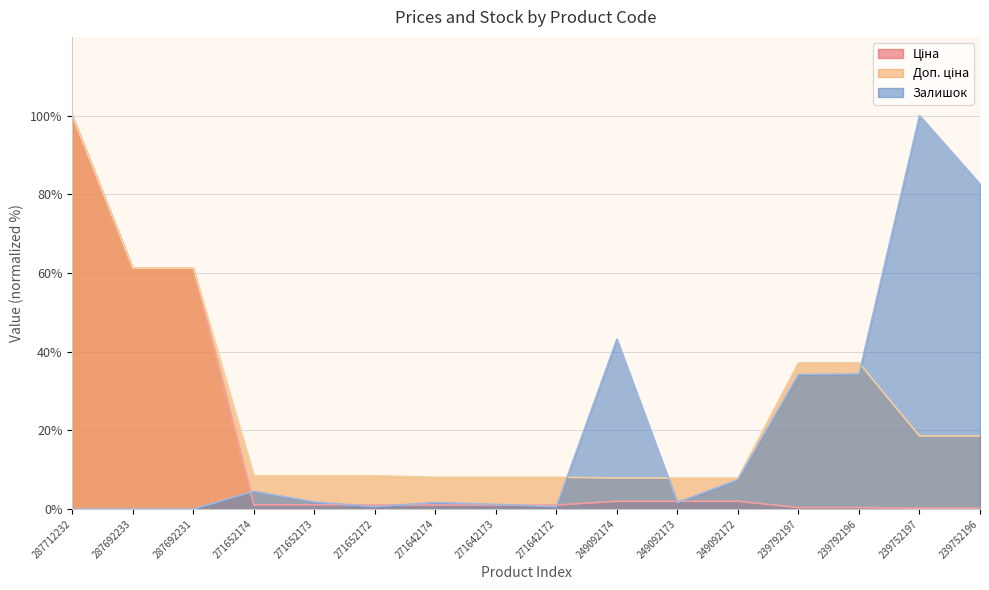

True or false: Доп. ціна and Ціна intersect in this chart.

False